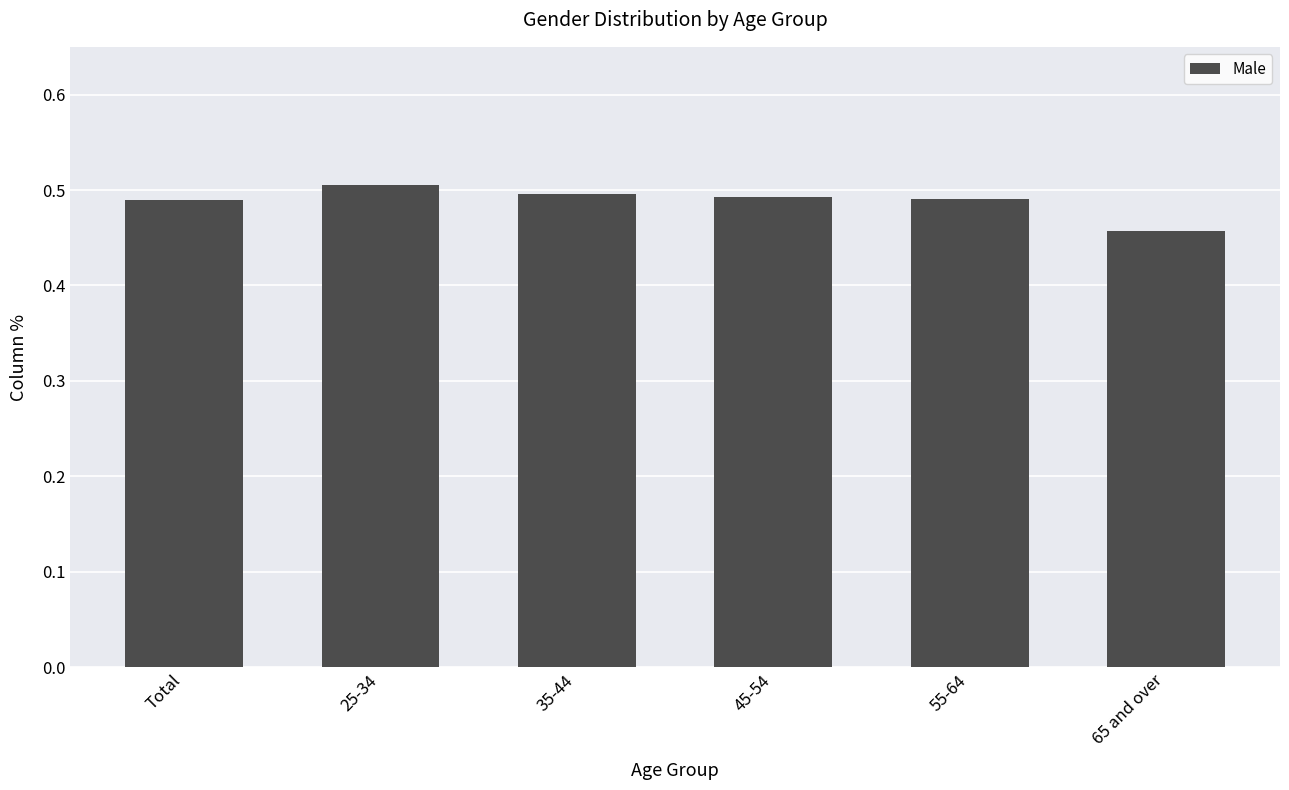

How many distinct data groups are displayed?

1